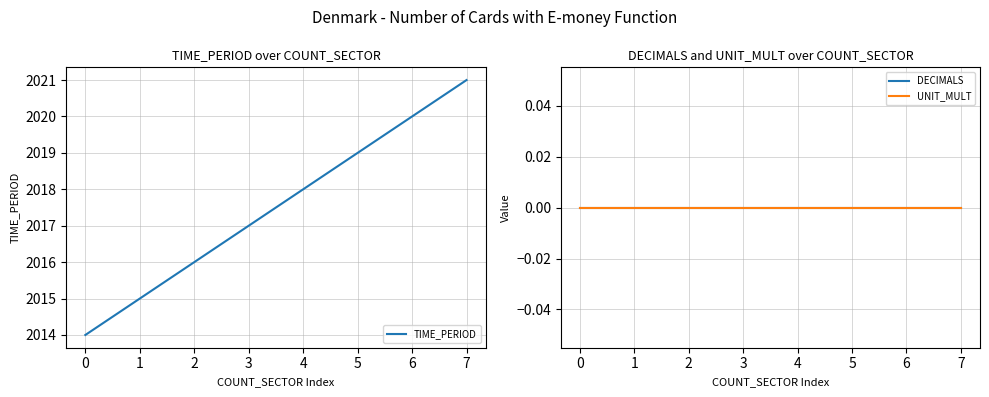

Reading left to right, extract all data points from this chart.

TIME_PERIOD: 2014	2015	2016	2017	2018	2019	2020	2021
DECIMALS: 0	0	0	0	0	0	0	0
UNIT_MULT: 0	0	0	0	0	0	0	0